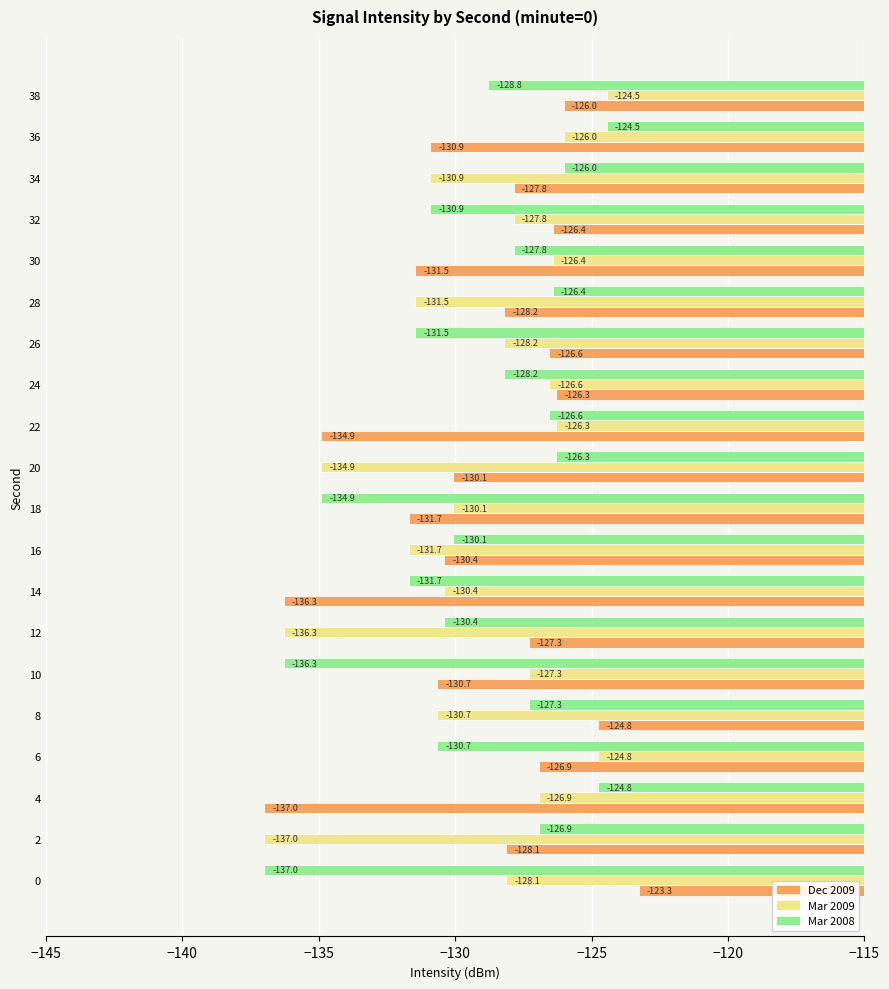

Rank the categories by Mar 2009 value from lowest to highest.

2, 12, 20, 16, 28, 34, 8, 14, 18, 26, 0, 32, 10, 4, 24, 30, 22, 36, 6, 38